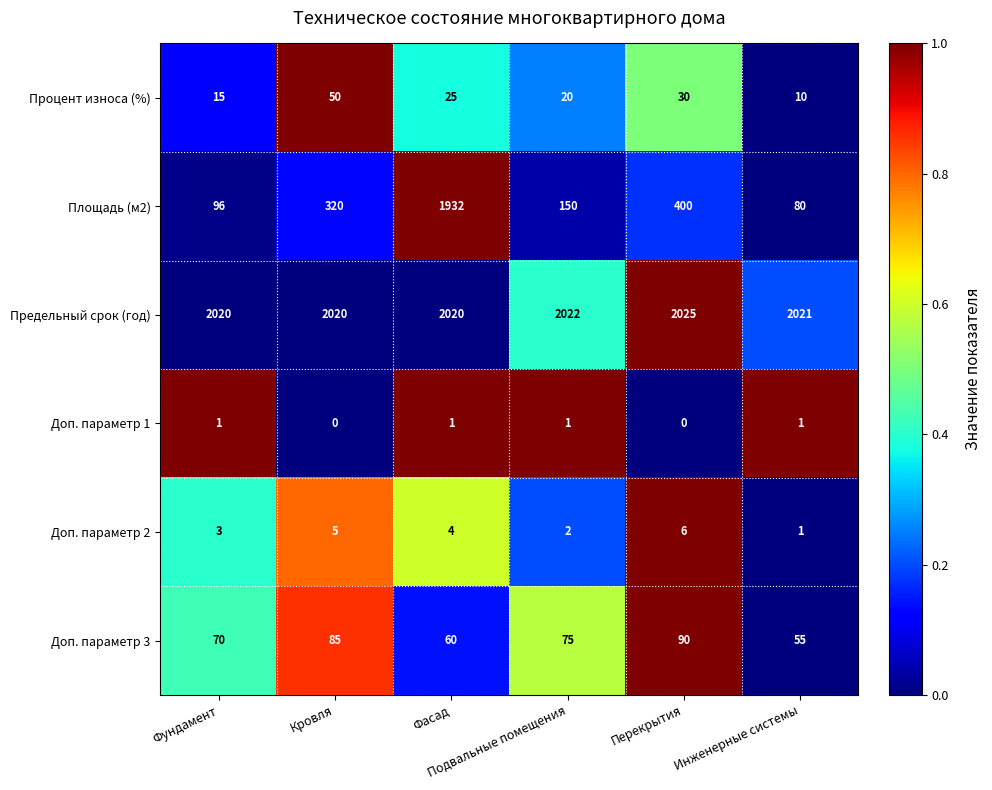

What is the sum of all Площадь (м2) values?

2978